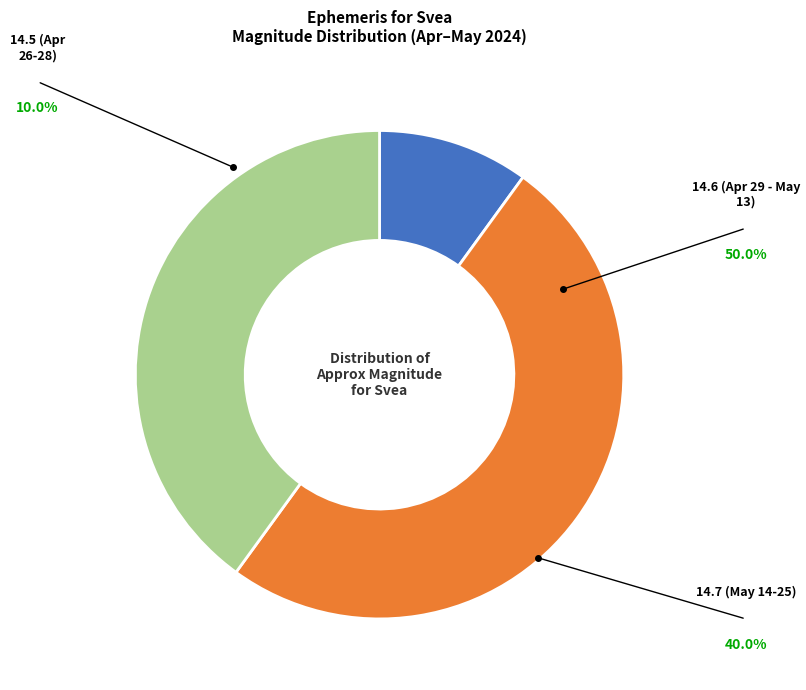

Is the sum of 14.5 (Apr 26-28) and 14.6 (Apr 29 - May 13) greater than half?

Yes